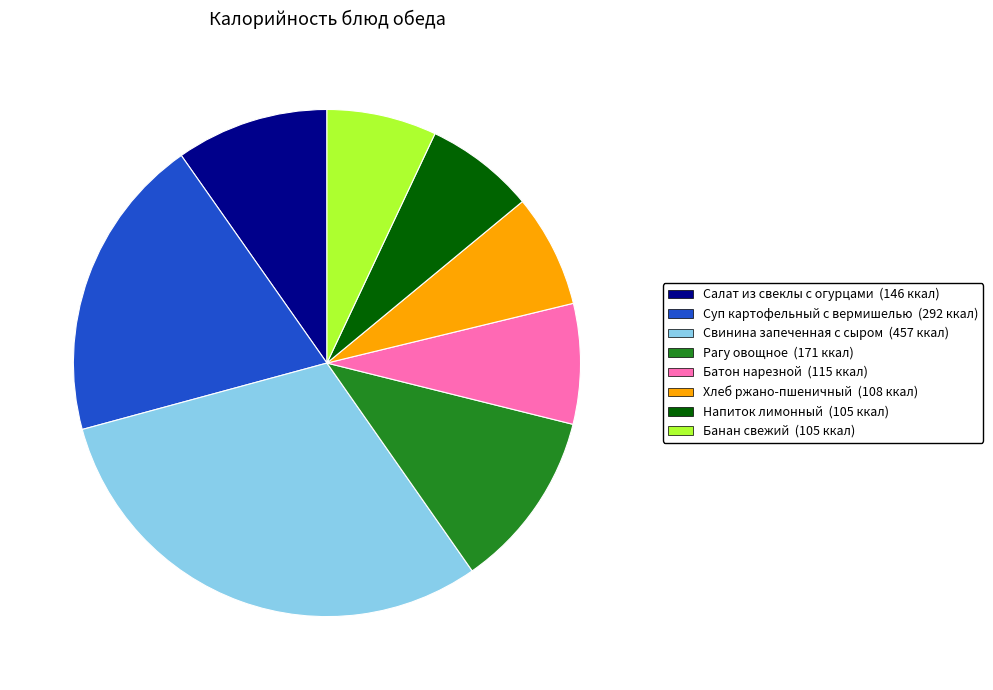

Is the sum of Хлеб ржано-пшеничный and Напиток лимонный greater than half?

No